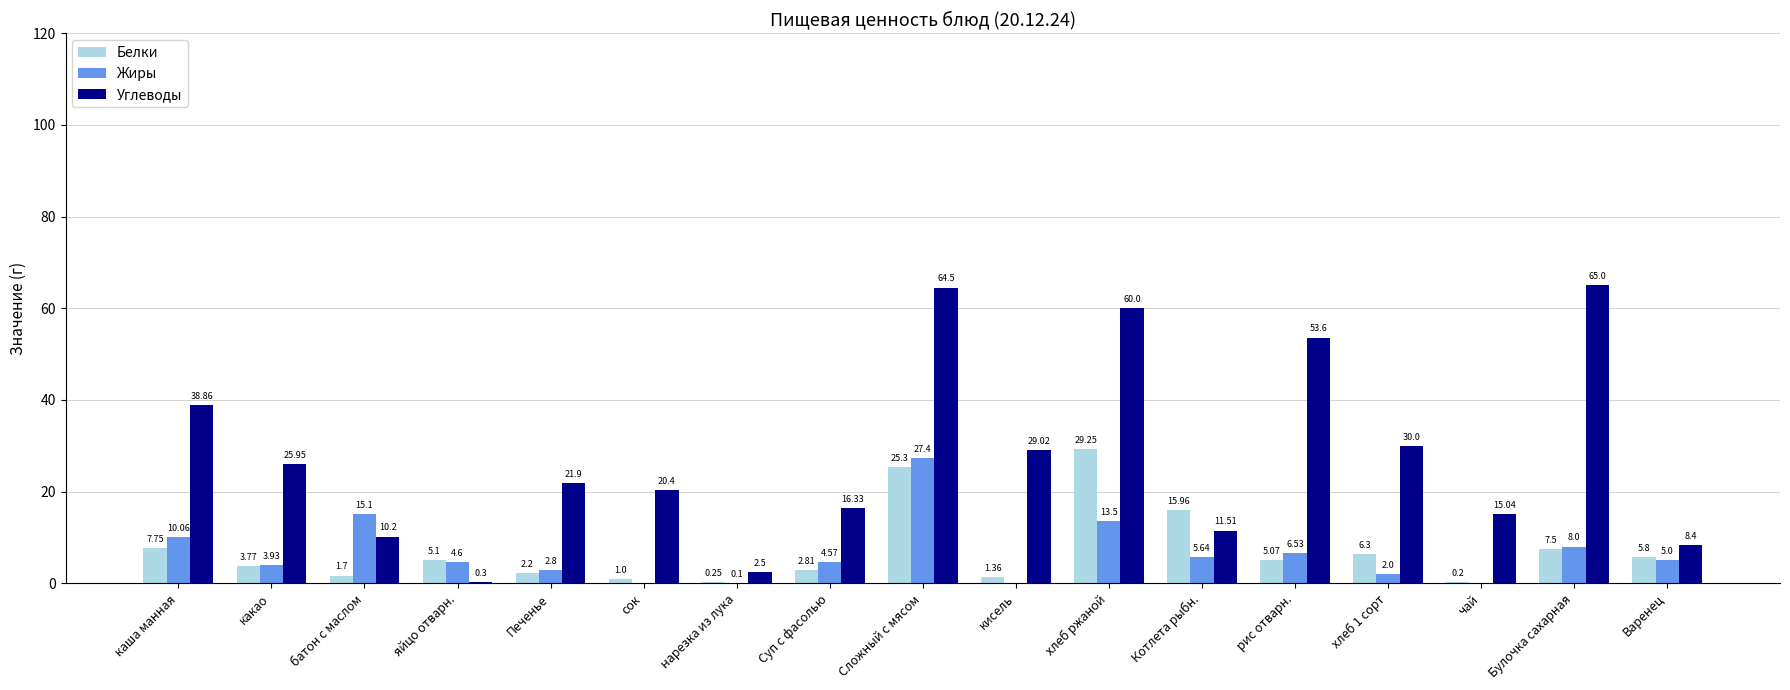

How many positive values does the Жиры series have?

14